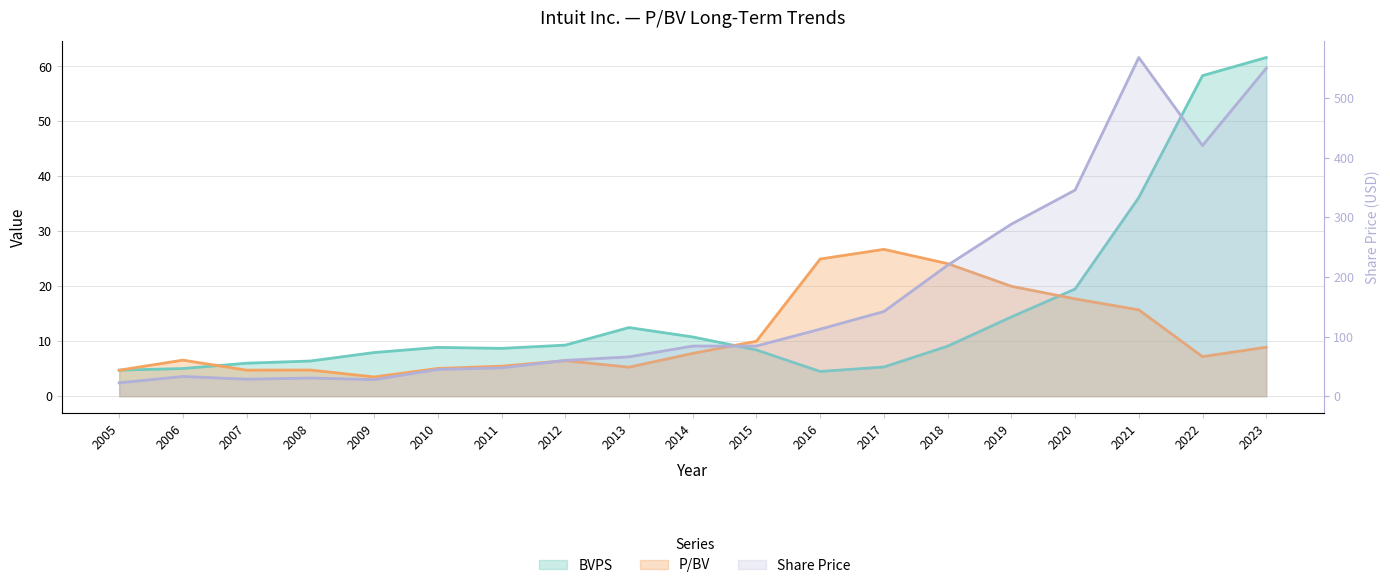

Where do P/BV and BVPS first cross each other?

2005 and 2006